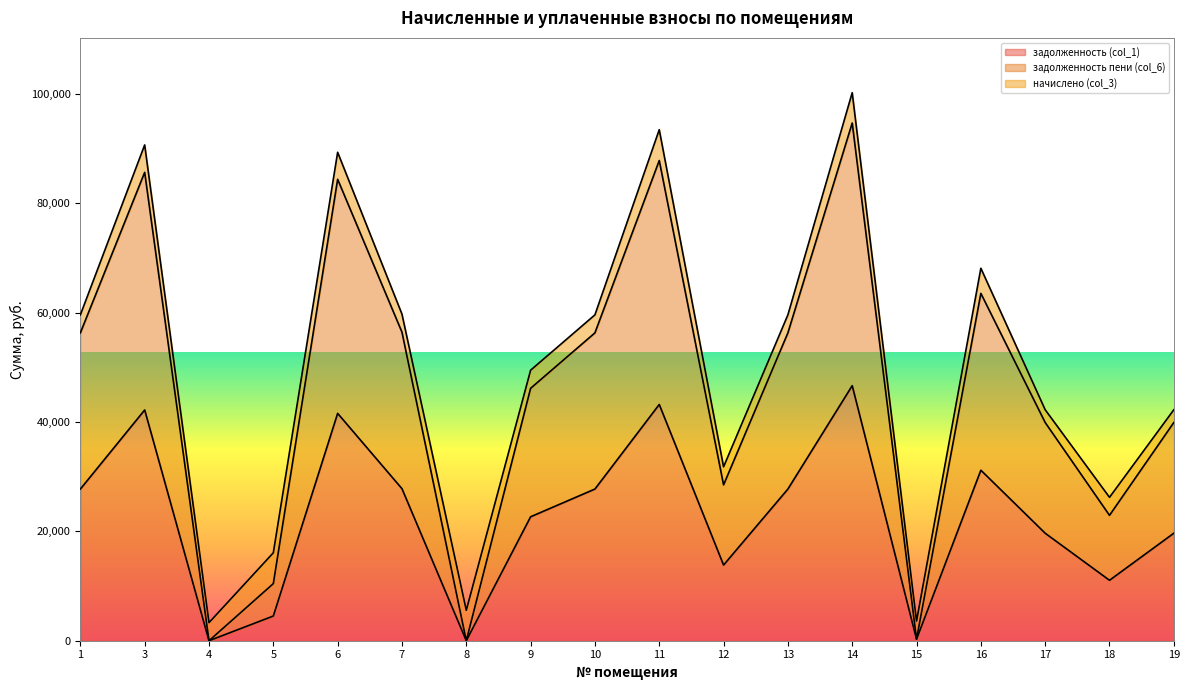

What is the total value across all series at 7?

59732.4